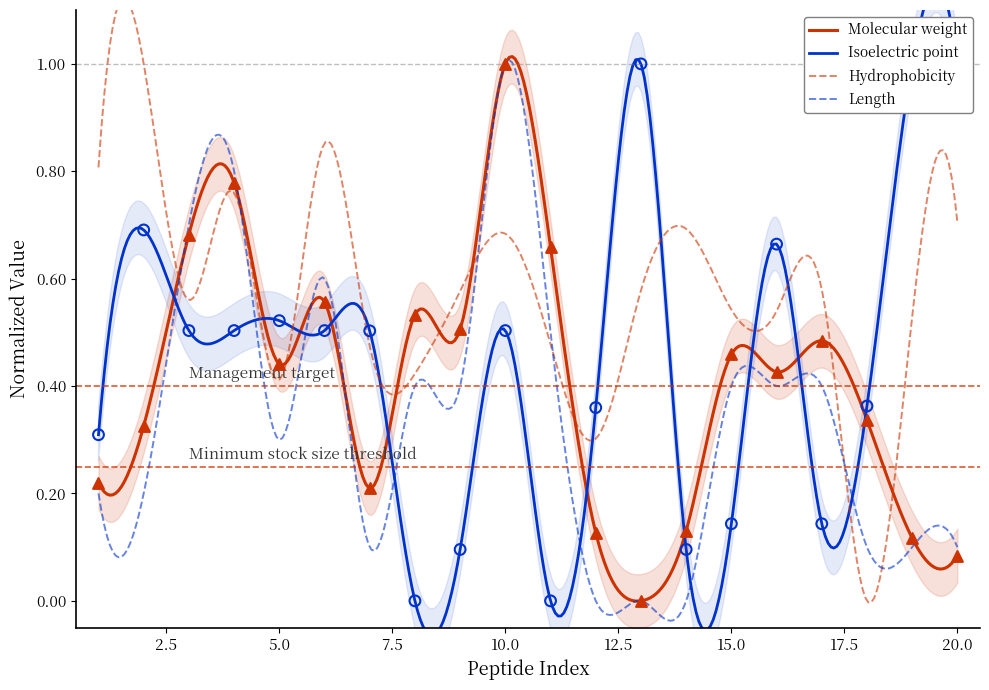

Which series has the widest spread of Y values?

Molecular weight